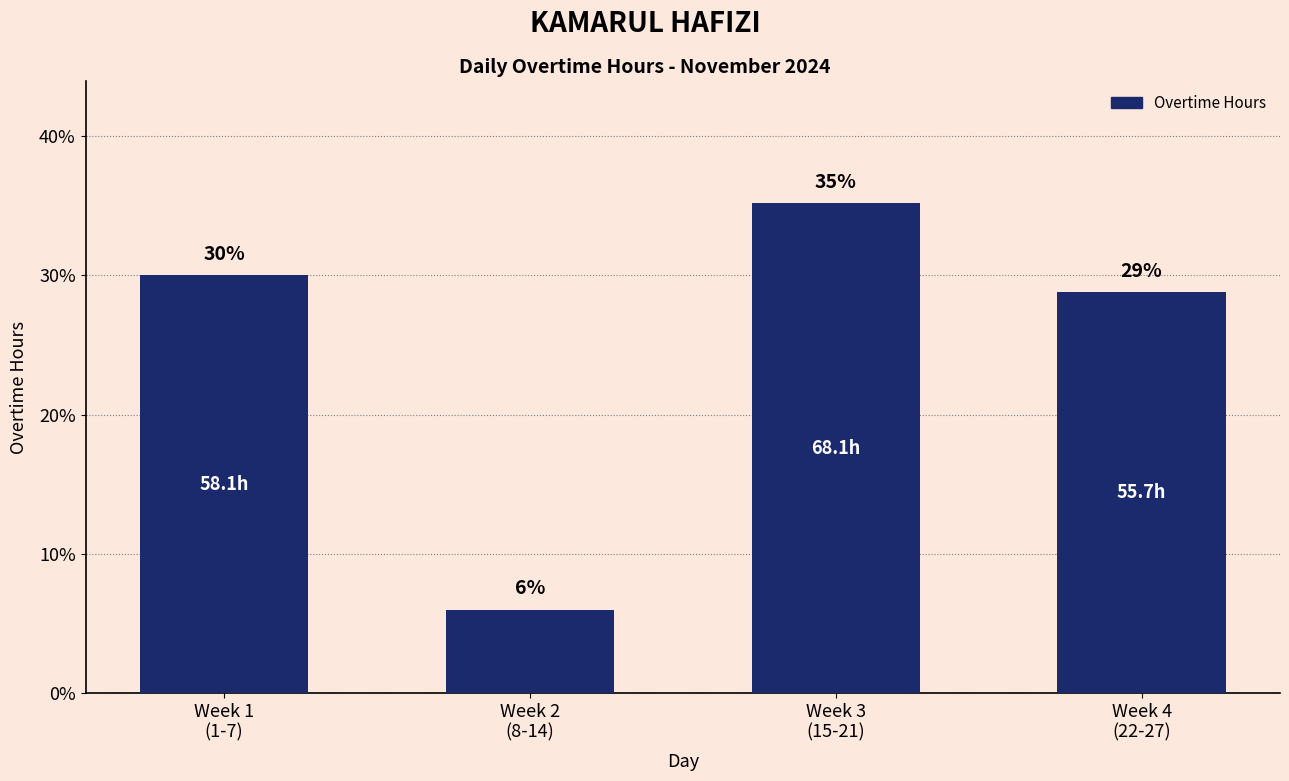

Approximately how many times larger is the value at Week 1
(1-7) compared to Week 4
(22-27)?

1.0